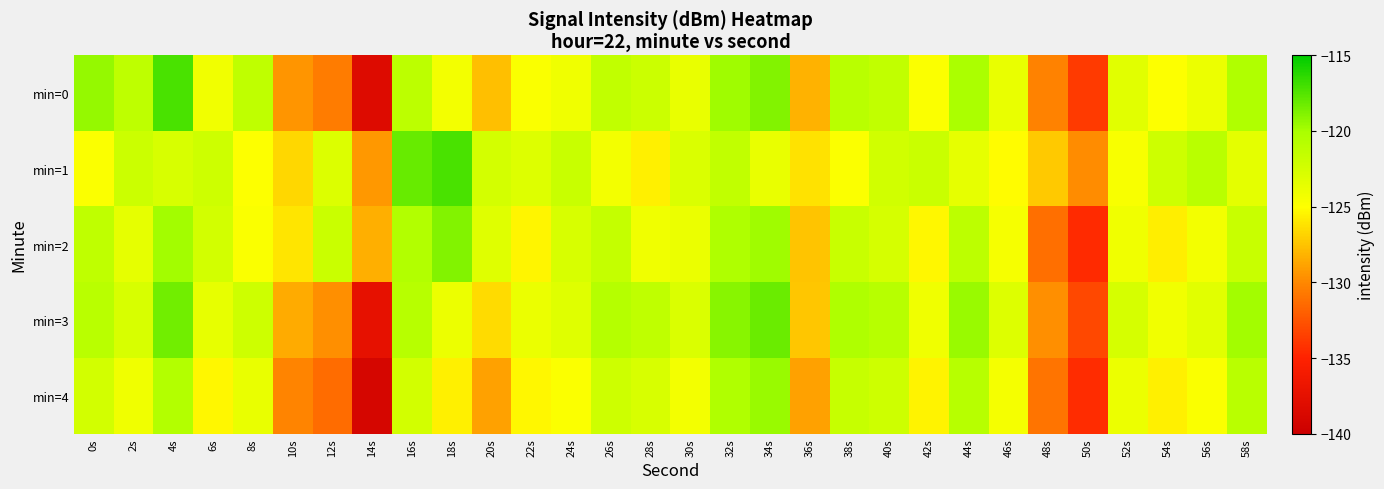

Which series has the largest range (max minus min)?

min=0